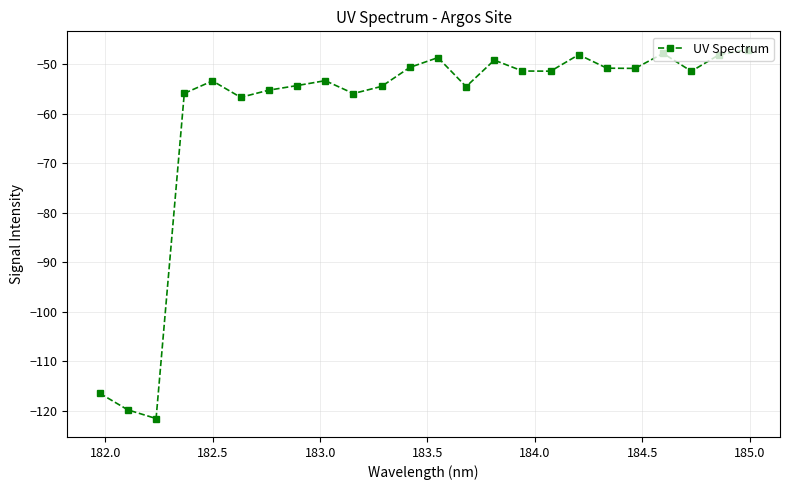

What is the value of the 24th point from the left?

-47.1